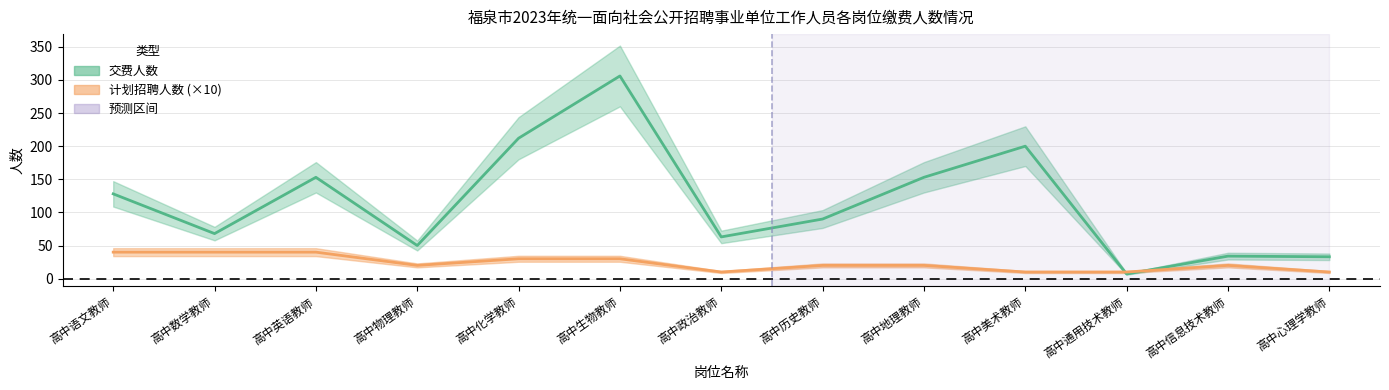

At 高中数学教师, list the series in order from smallest to largest.

计划招聘人数 (×10), 交费人数